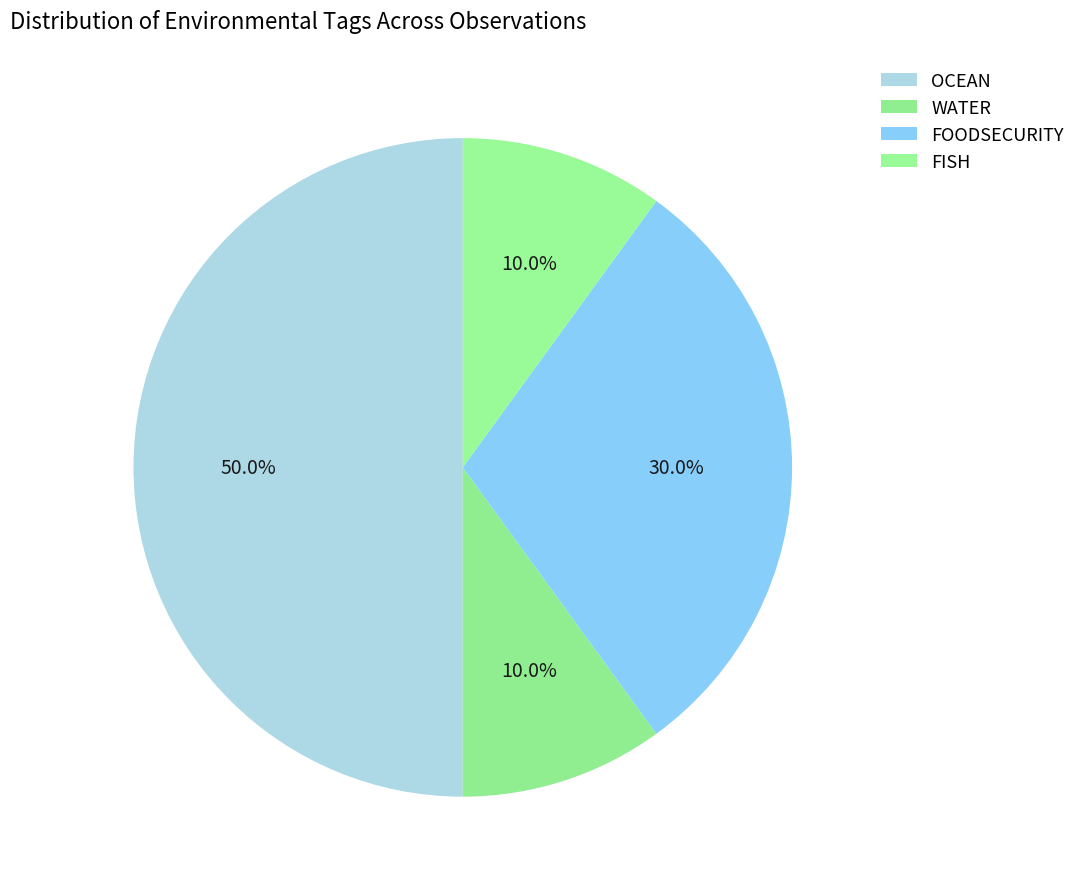

How many segments does this pie chart have?

4